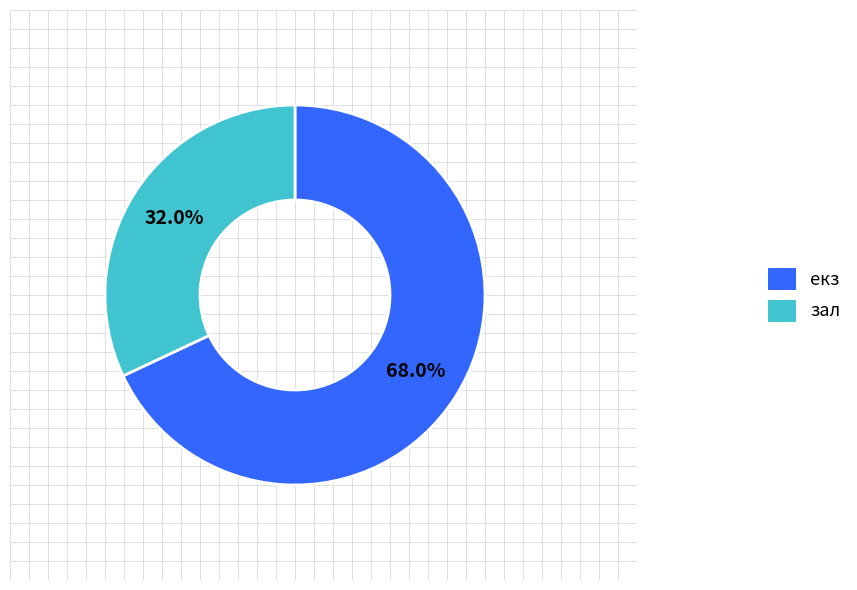

Does any single category account for the majority?

Yes